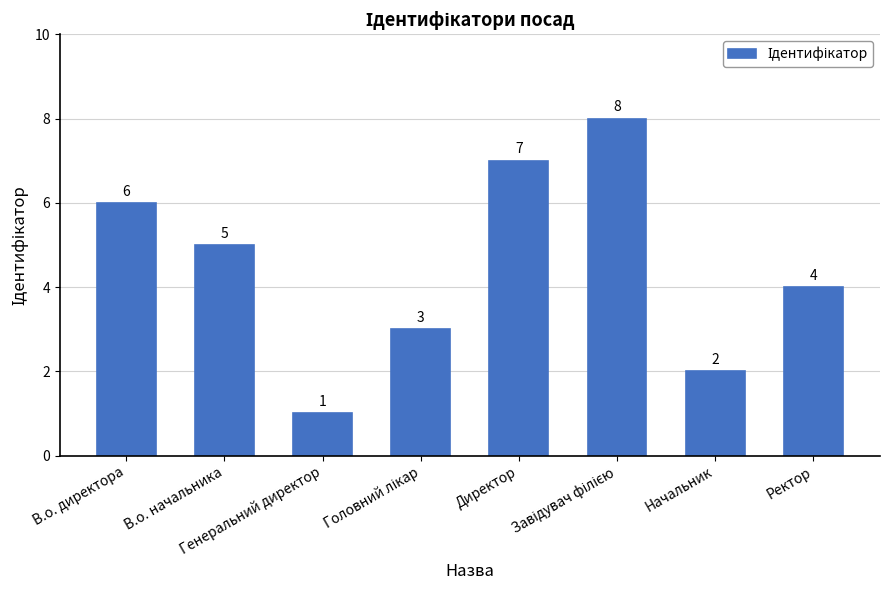

What is the sum of the values at Ректор and В.о. начальника?

9